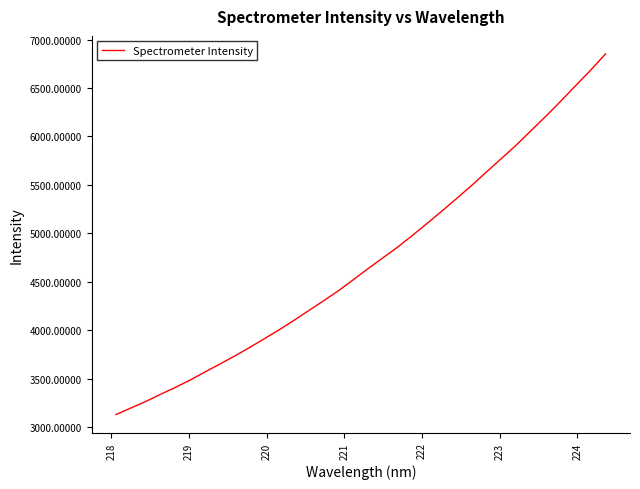

What is the smallest value displayed?

3131.5